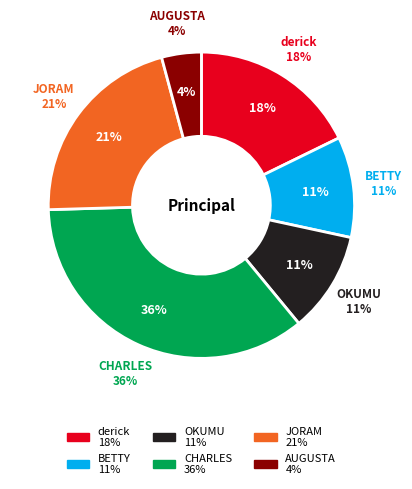

Is egessa derick the majority of the pie?

No